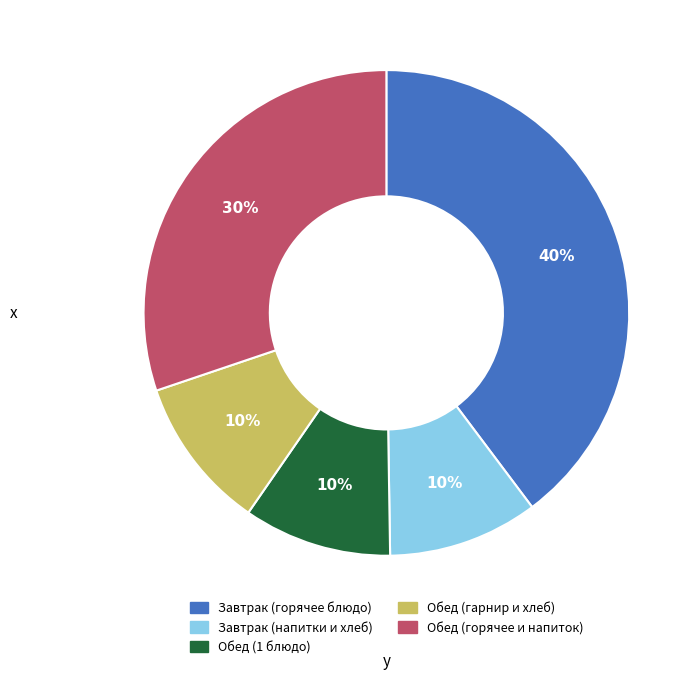

To the nearest percent, what is the average slice percentage?

20%